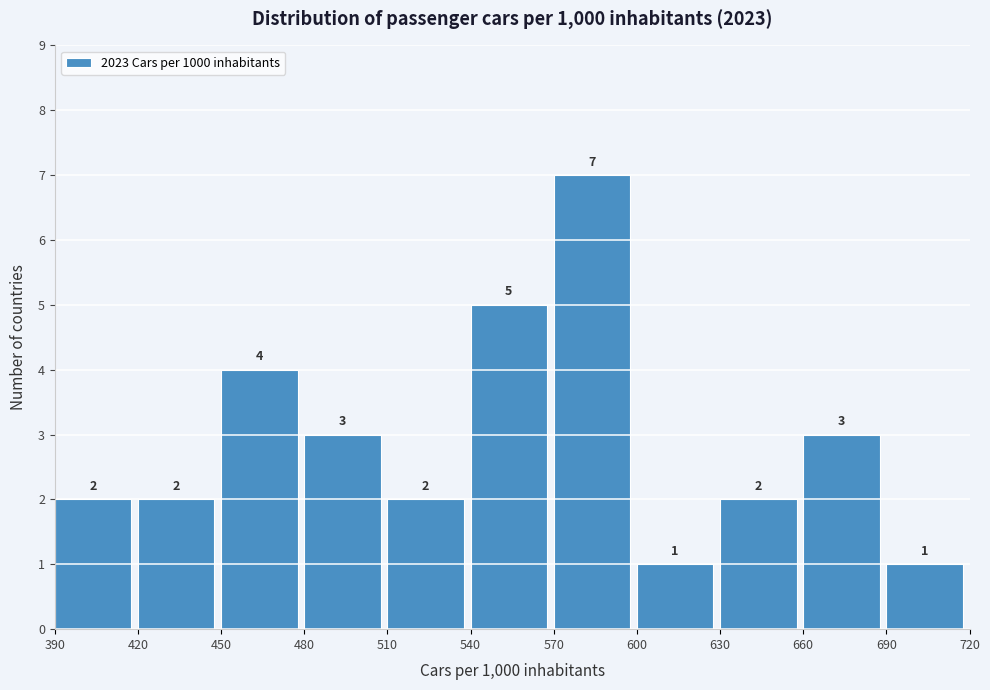

What is the height of the bar covering 660 to 690 on the x-axis?

3